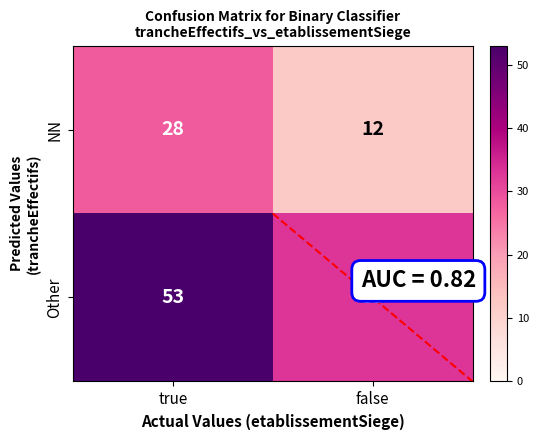

What is the spread (max minus min) of values at true?

25